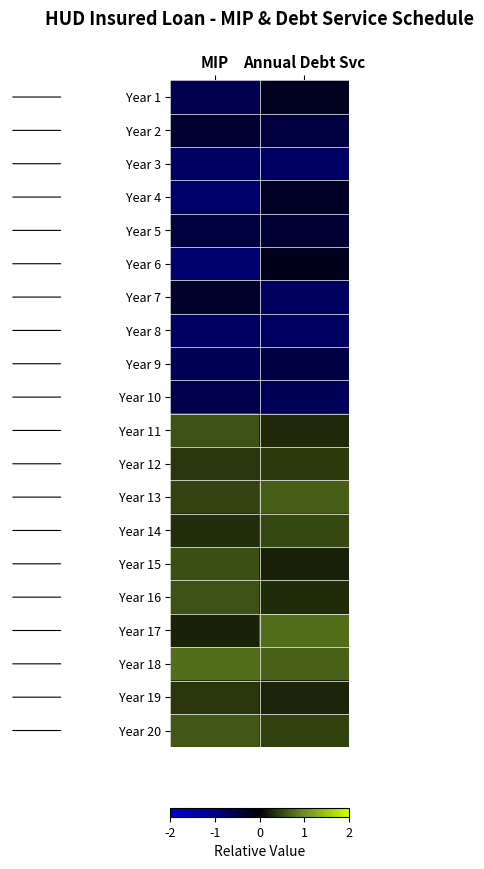

Reading left to right, transcribe all the data shown in this chart.

Year 1: MIP=-0.6	Annual Debt Svc=-0.2
Year 2: MIP=-0.4	Annual Debt Svc=-0.4
Year 3: MIP=-0.7	Annual Debt Svc=-0.7
Year 4: MIP=-0.8	Annual Debt Svc=-0.3
Year 5: MIP=-0.4	Annual Debt Svc=-0.4
Year 6: MIP=-0.8	Annual Debt Svc=-0.2
Year 7: MIP=-0.3	Annual Debt Svc=-0.7
Year 8: MIP=-0.7	Annual Debt Svc=-0.7
Year 9: MIP=-0.6	Annual Debt Svc=-0.5
Year 10: MIP=-0.5	Annual Debt Svc=-0.6
Year 11: MIP=0.6	Annual Debt Svc=0.3
Year 12: MIP=0.4	Annual Debt Svc=0.4
Year 13: MIP=0.5	Annual Debt Svc=0.7
Year 14: MIP=0.3	Annual Debt Svc=0.5
Year 15: MIP=0.6	Annual Debt Svc=0.2
Year 16: MIP=0.6	Annual Debt Svc=0.3
Year 17: MIP=0.2	Annual Debt Svc=0.8
Year 18: MIP=0.8	Annual Debt Svc=0.7
Year 19: MIP=0.4	Annual Debt Svc=0.3
Year 20: MIP=0.6	Annual Debt Svc=0.5